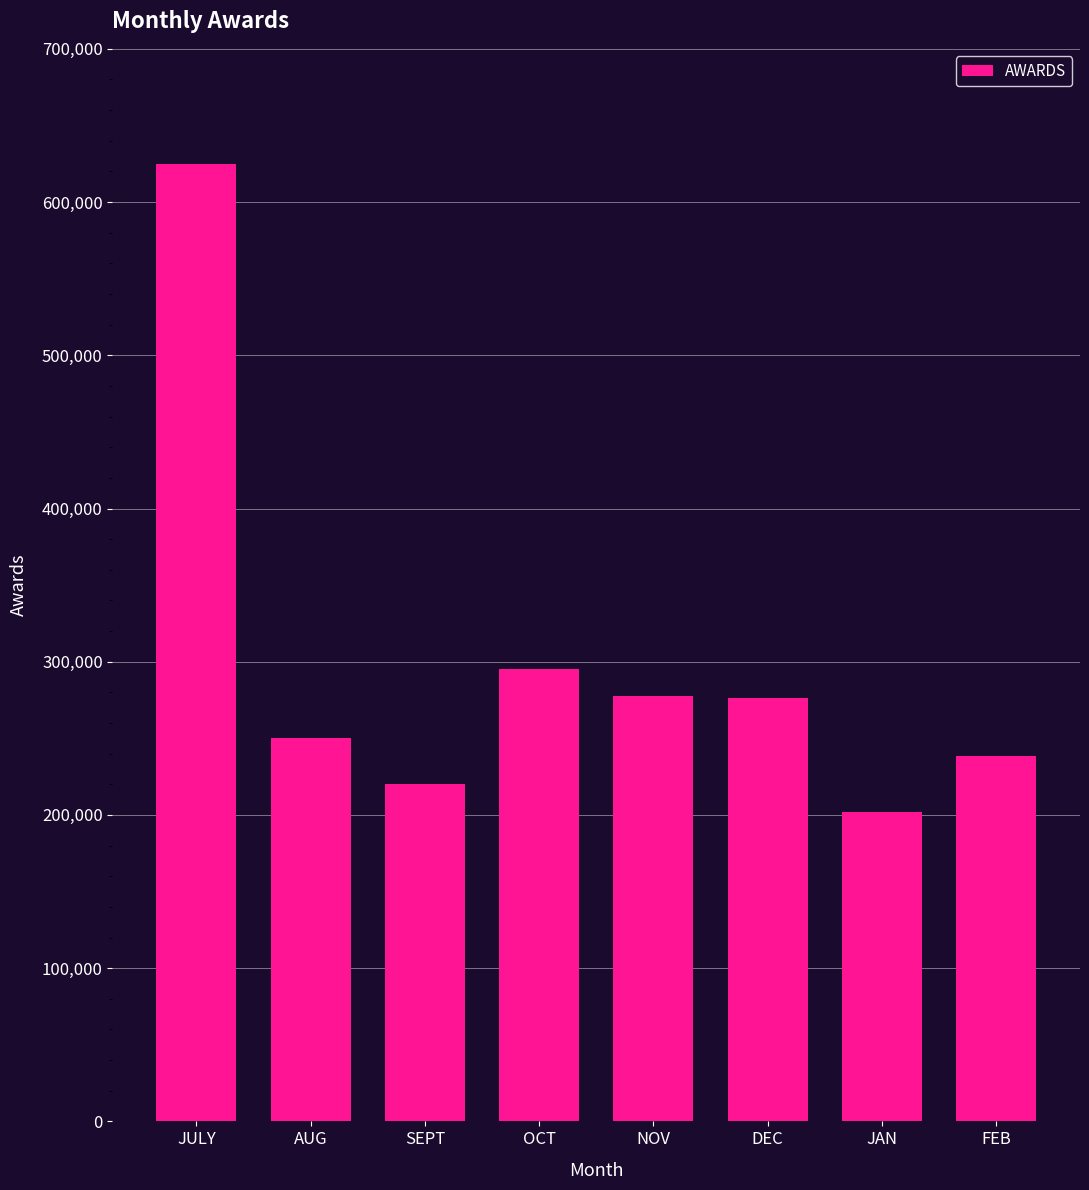

The chart shows a value of 119104 at AUG. True or false?

False